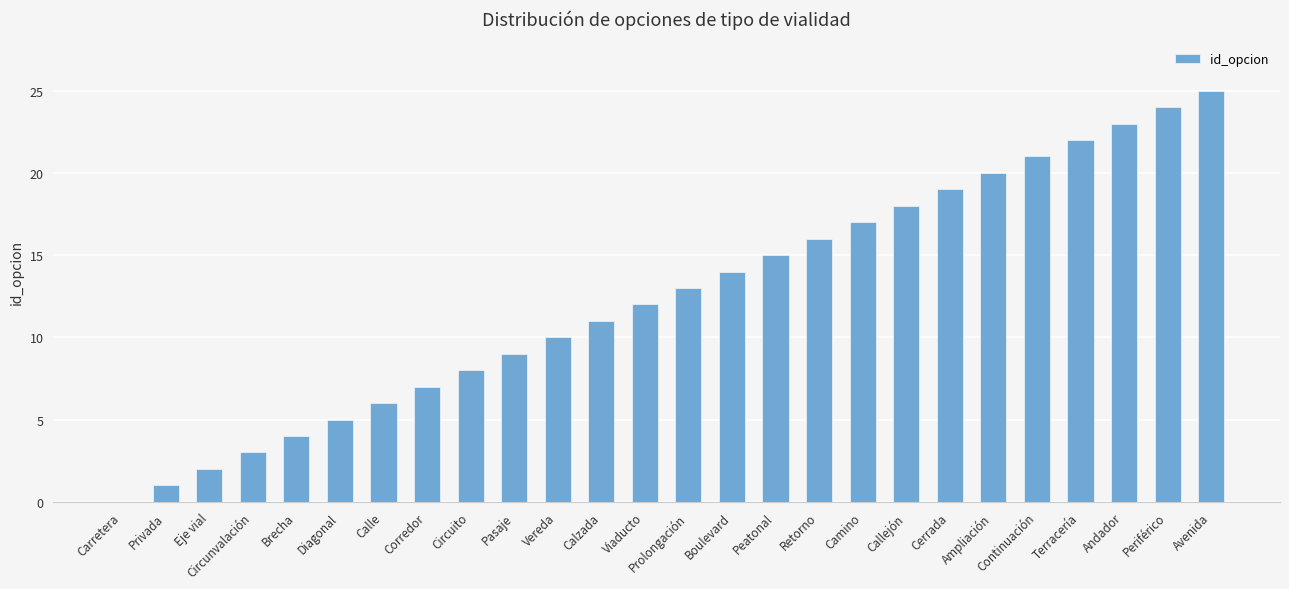

Reading right to left, transcribe all the data shown in this chart.

Avenida=25	Periférico=24	Andador=23	Terracería=22	Continuación=21	Ampliación=20	Cerrada=19	Callejón=18	Camino=17	Retorno=16	Peatonal=15	Boulevard=14	Prolongación=13	Viaducto=12	Calzada=11	Vereda=10	Pasaje=9	Circuito=8	Corredor=7	Calle=6	Diagonal=5	Brecha=4	Circunvalación=3	Eje vial=2	Privada=1	Carretera=0